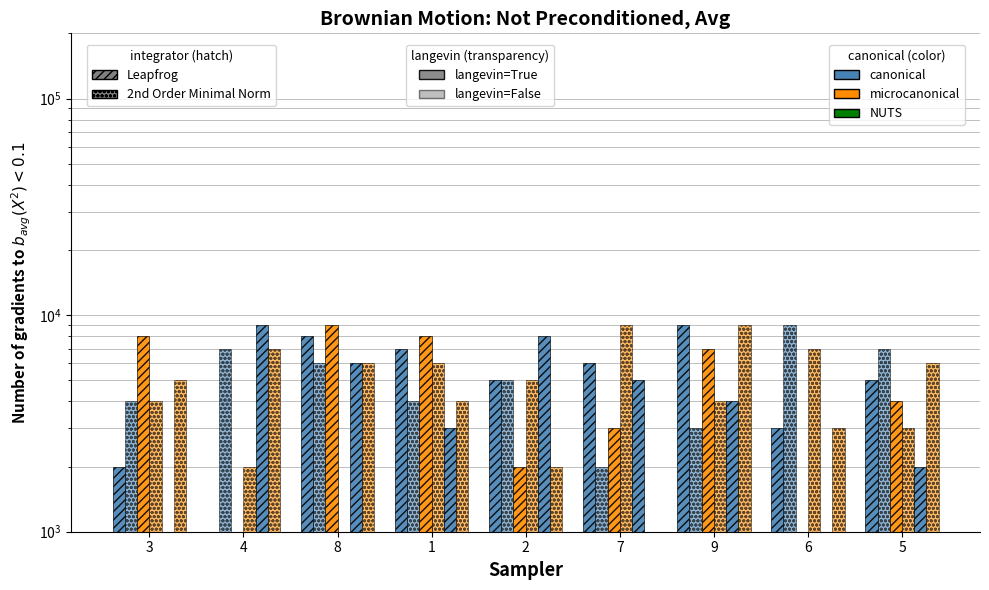

How many data points does each series have?

9